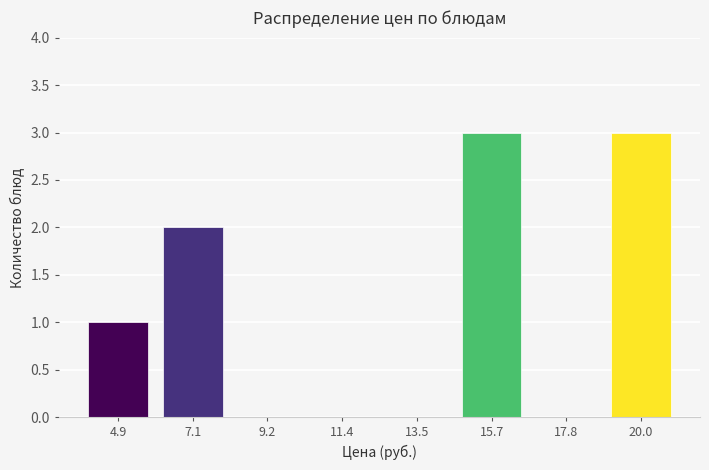

Reading left to right, extract all data points from this chart.

4.9=1	7.1=2	9.2=0	11.4=0	13.5=0	15.7=3	17.8=0	20.0=3